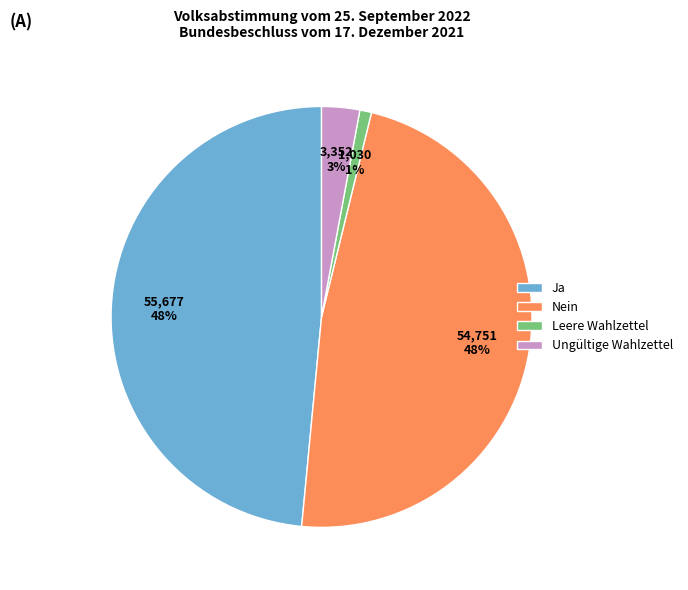

What percentage is the Nein slice, to the nearest percent?

48%